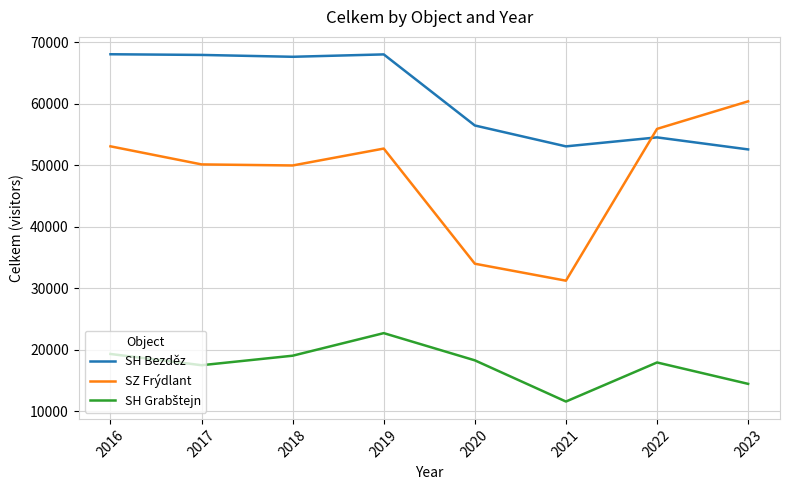

What is the greatest value displayed?

68073